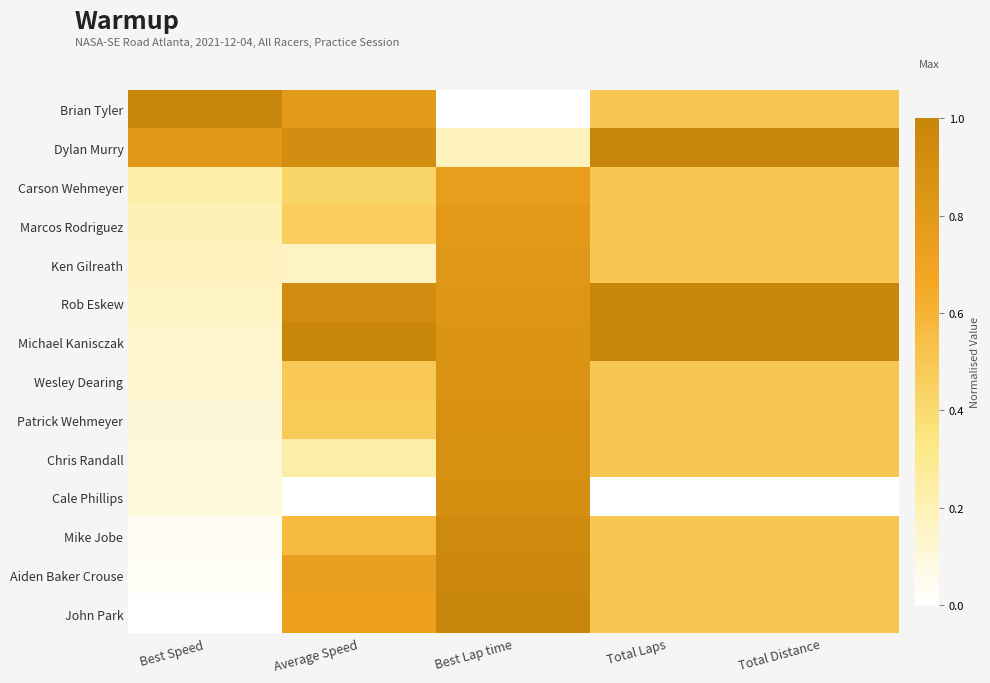

Rank the series at Best Lap time from highest to lowest value.

John Park, Aiden Baker Crouse, Mike Jobe, Cale Phillips, Chris Randall, Patrick Wehmeyer, Wesley Dearing, Michael Kanisczak, Rob Eskew, Ken Gilreath, Marcos Rodriguez, Carson Wehmeyer, Dylan Murry, Brian Tyler